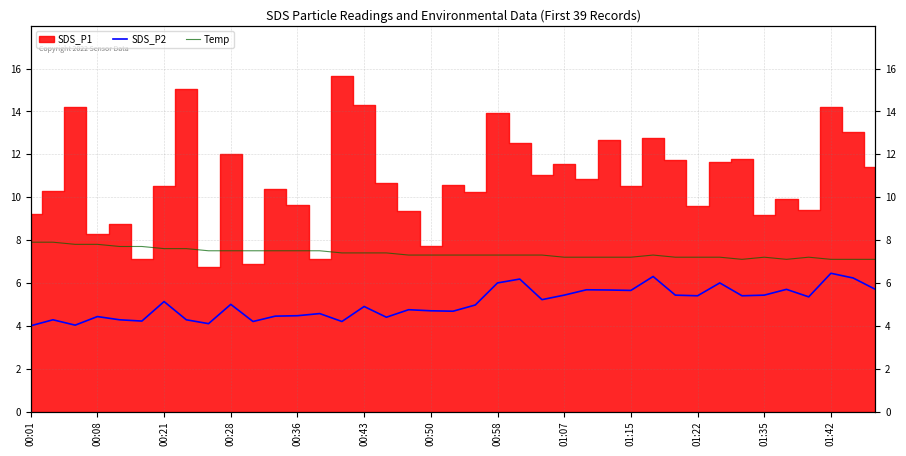

The value of Temp at 00:21 is 13.3. True or false?

False